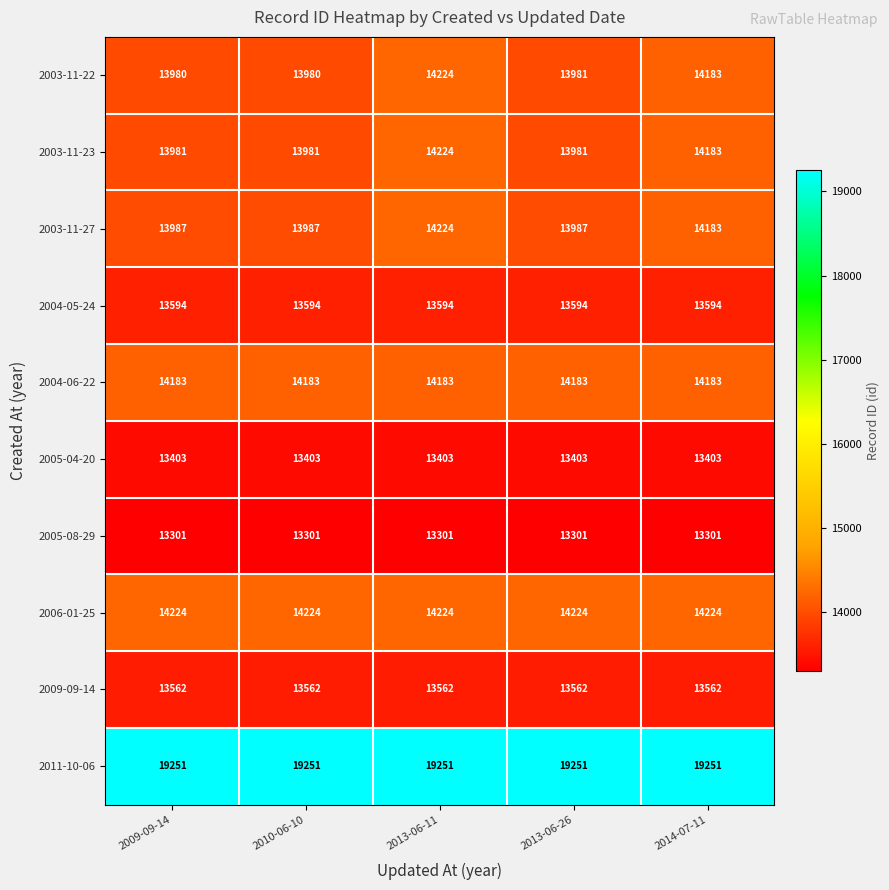

Is it true that 2005-04-20 equals 19873 at 2014-07-11?

False